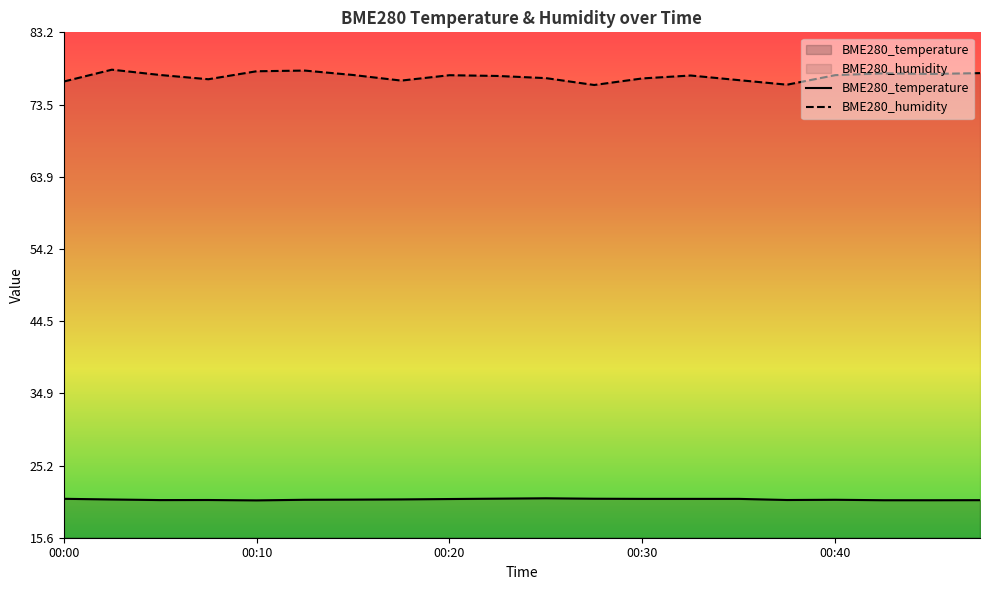

What is the total value across all series at 00:17?

97.4